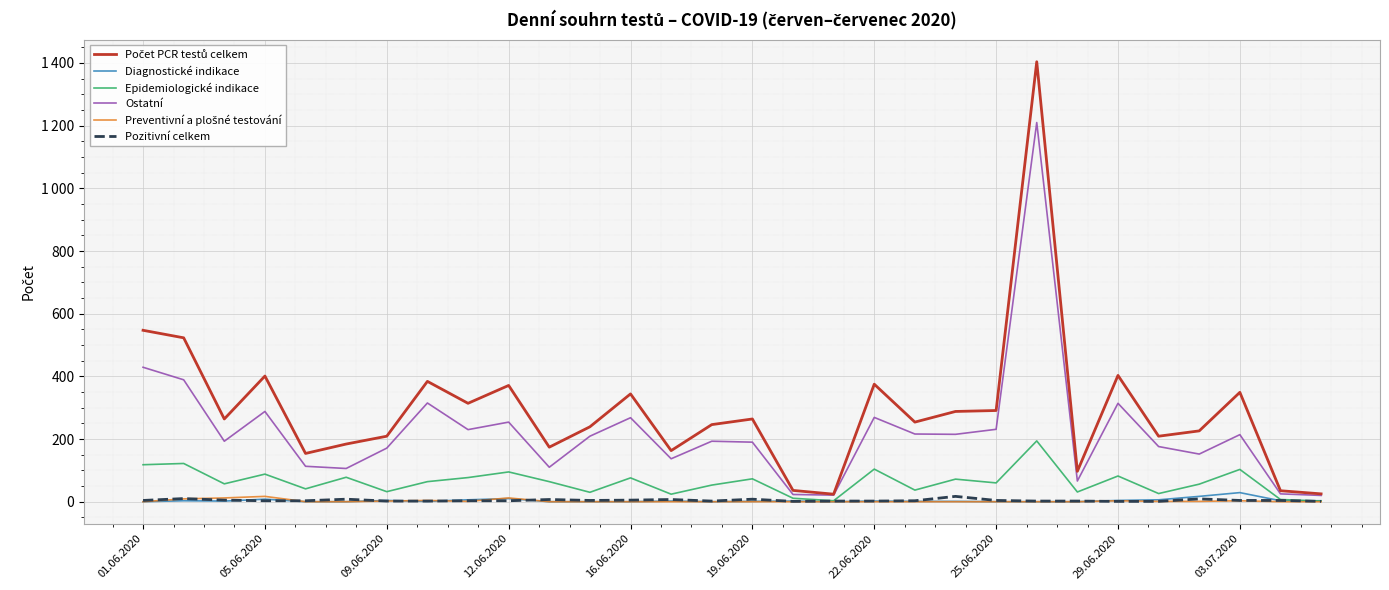

Does the chart have visible grid lines?

Yes